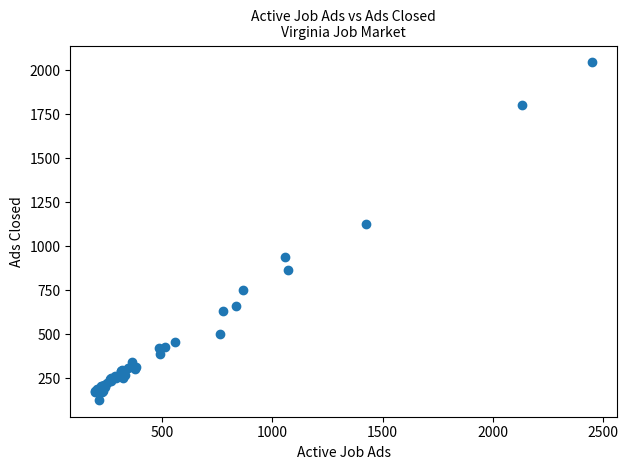

What Y value in the scatter plot is closest to 1086?

1129